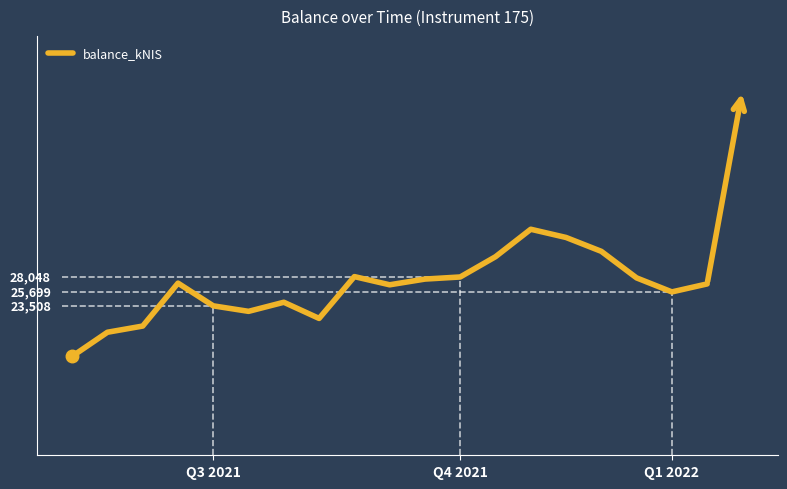

Where is the first local maximum?

3